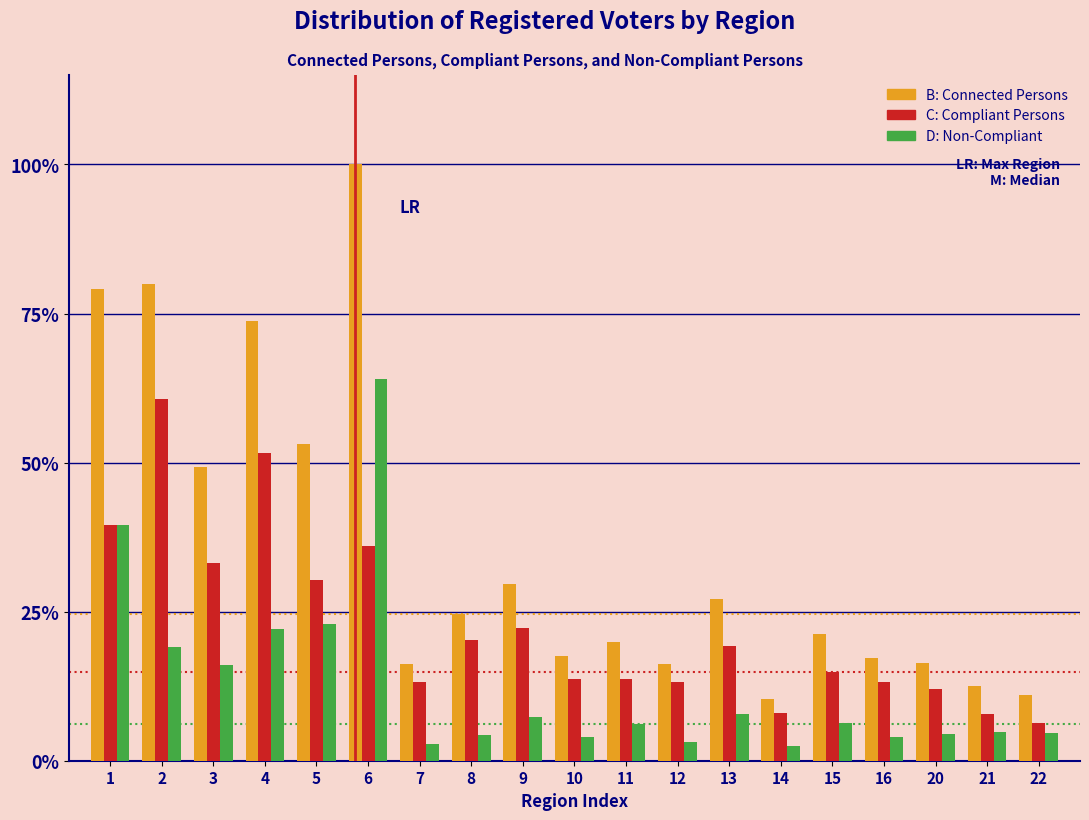

What is the sum of the D: Non-Compliant values at 2 and 15?

25.5